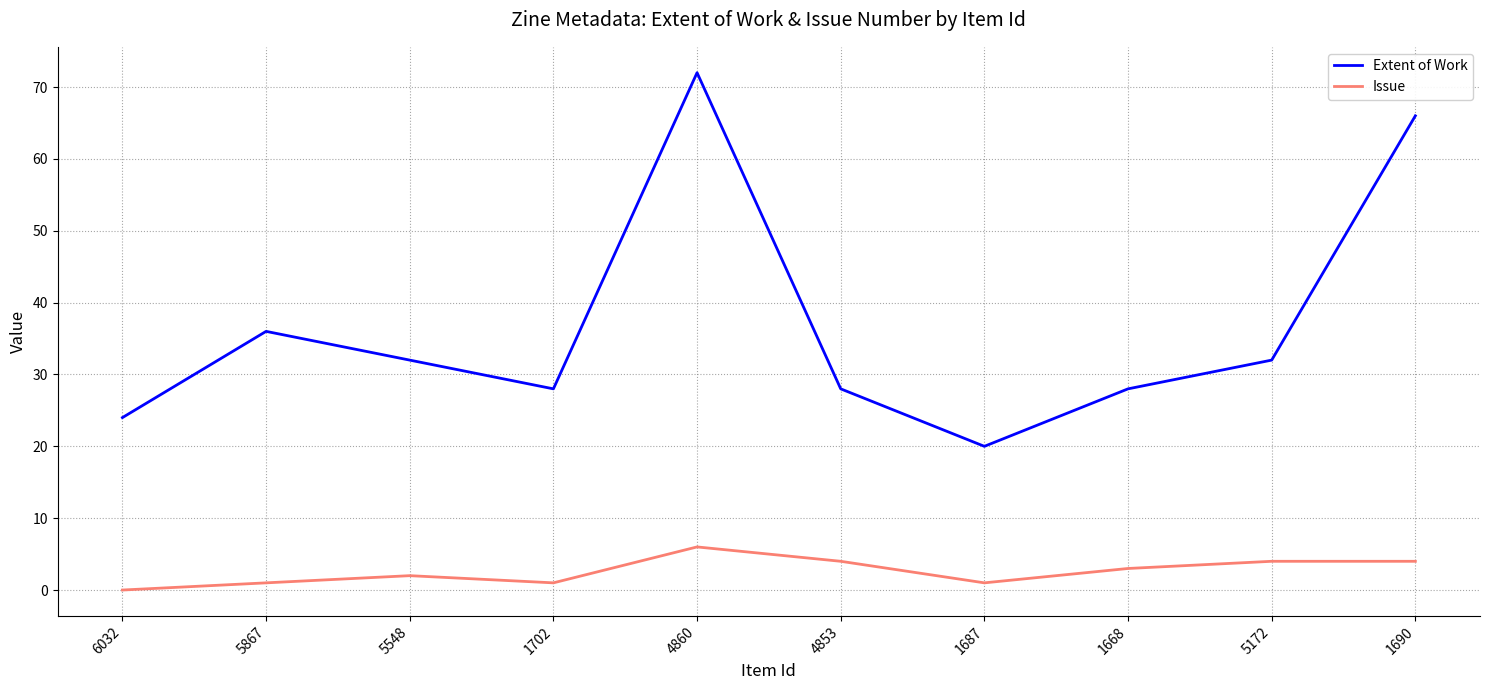

The value of Extent of Work at 4860 is 101. True or false?

False